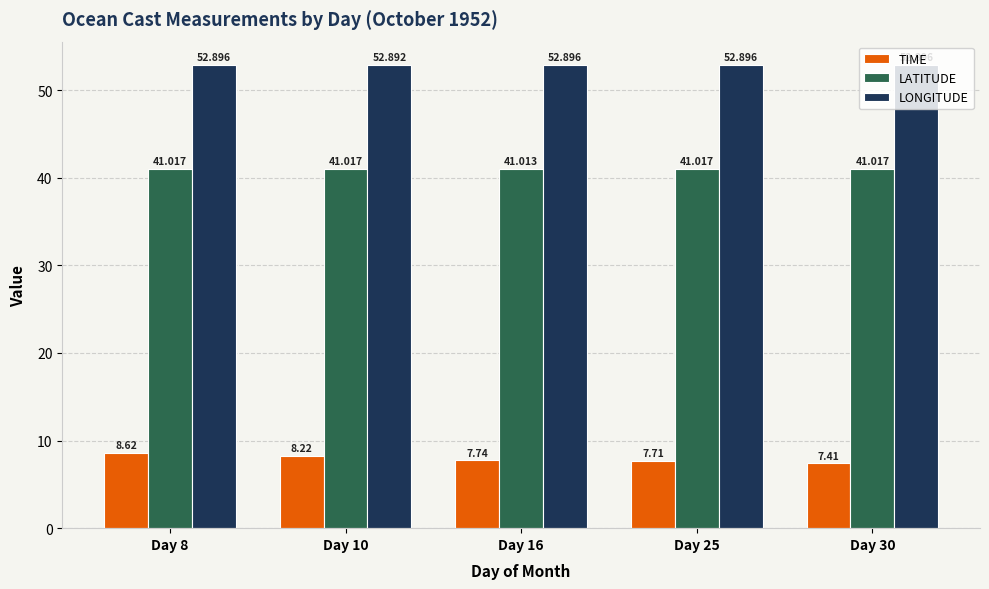

Which series has the largest range (max minus min)?

TIME